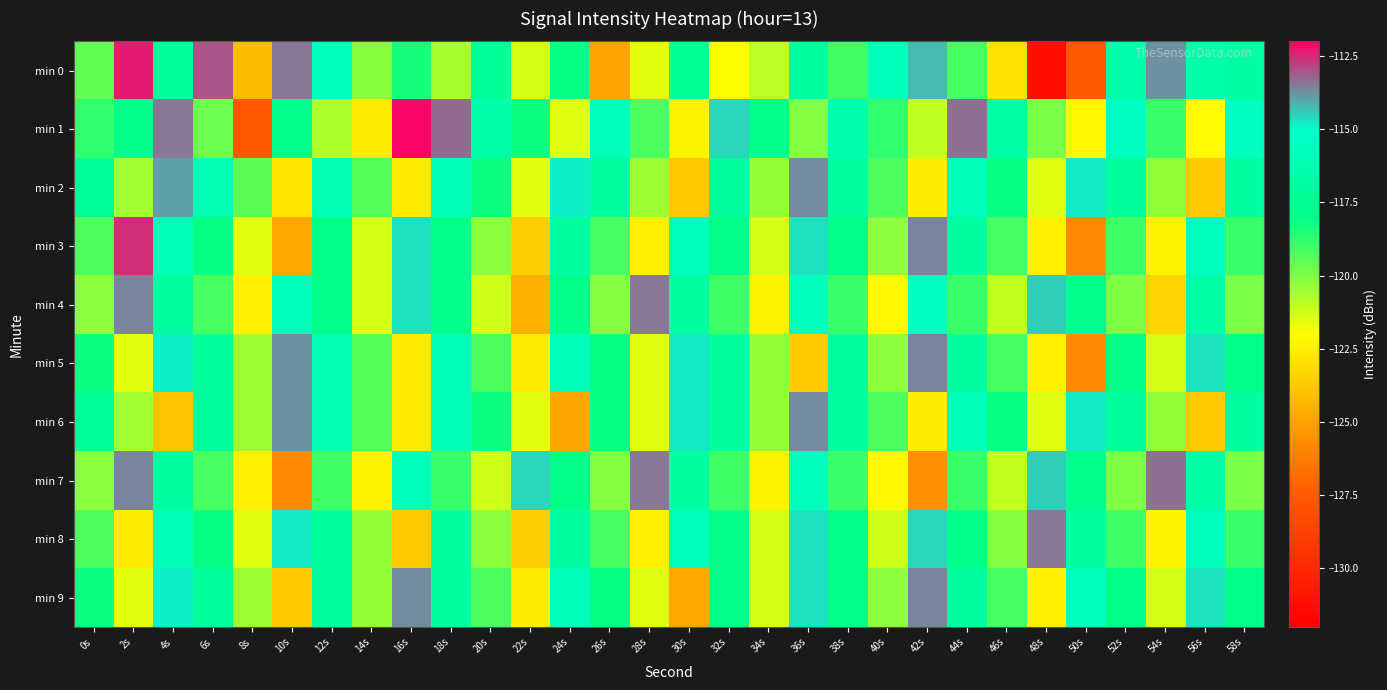

What is the greatest value displayed?

-112.1